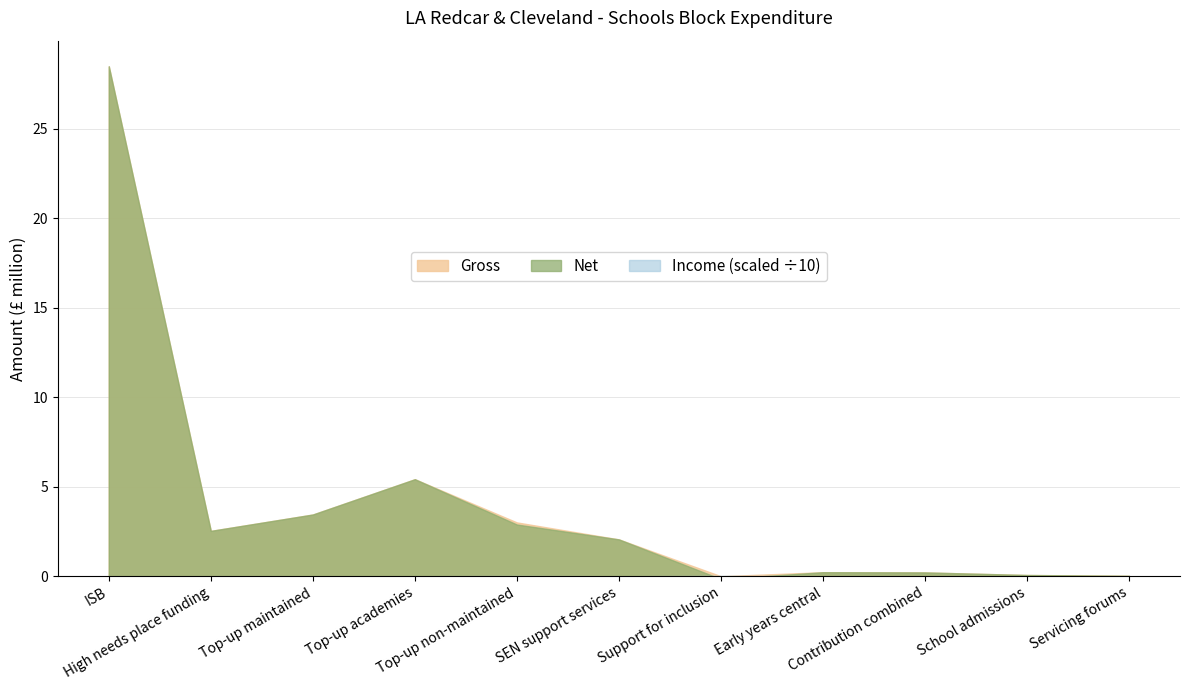

What is the average value of the Gross series?

4.1